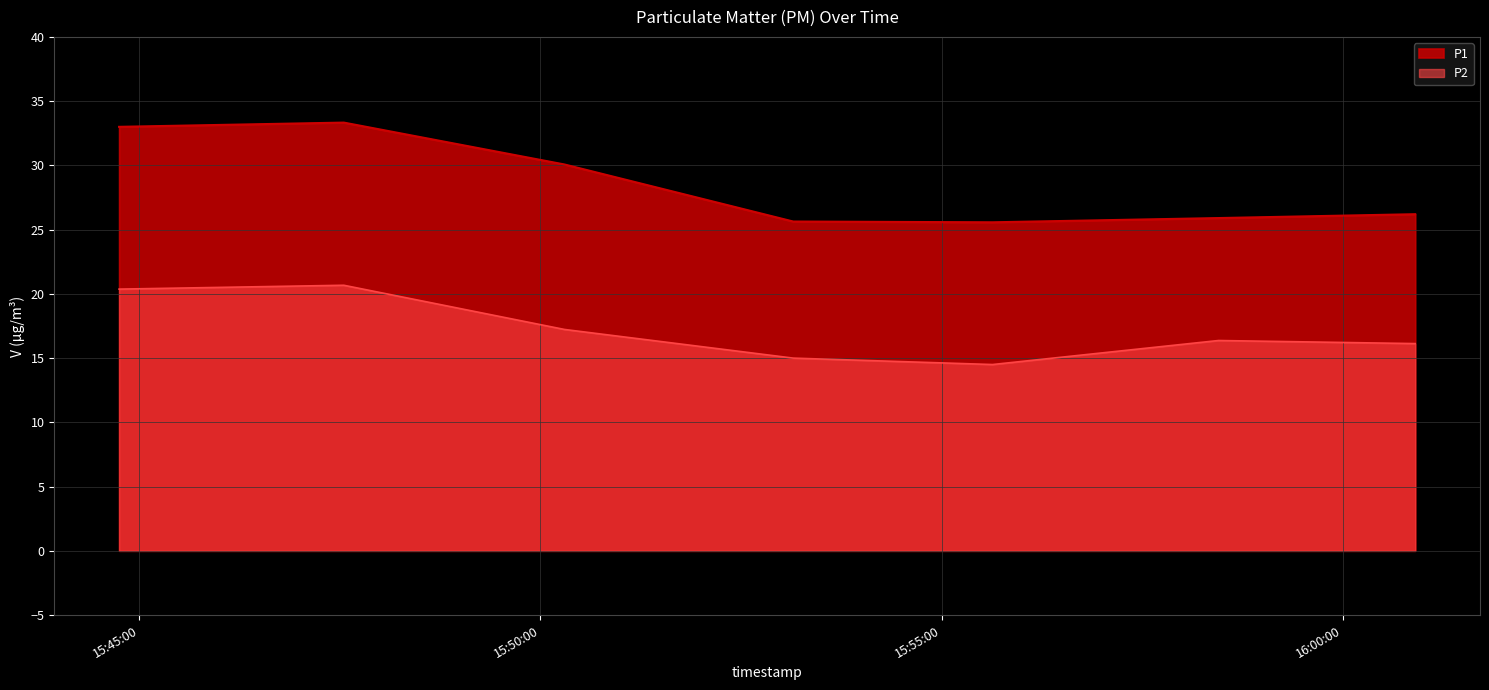

Reading right to left, transcribe all the data shown in this chart.

P1: 26.2	25.9	25.6	25.6	30.1	33.3	33.0
P2: 16.1	16.4	14.5	15.0	17.2	20.7	20.4